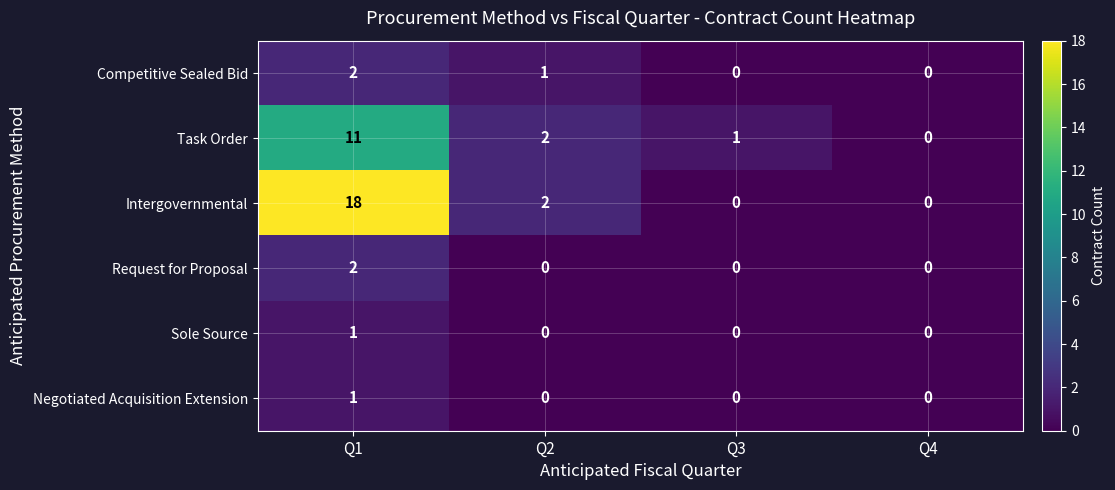

The value of Request for Proposal at Q1 is 1. True or false?

False